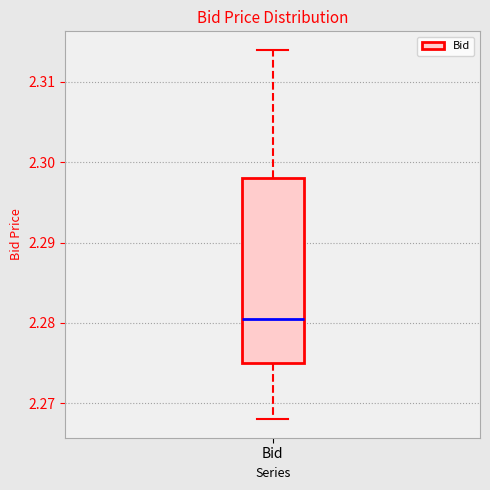

Read this box plot against the y-axis: the position of the median line, the range covered by the box, and the ends of both whiskers. The values are not printed on the chart, so give them approximately, as read against the axis.

median 2.281, box 2.275 to 2.298, whiskers 2.268 to 2.314